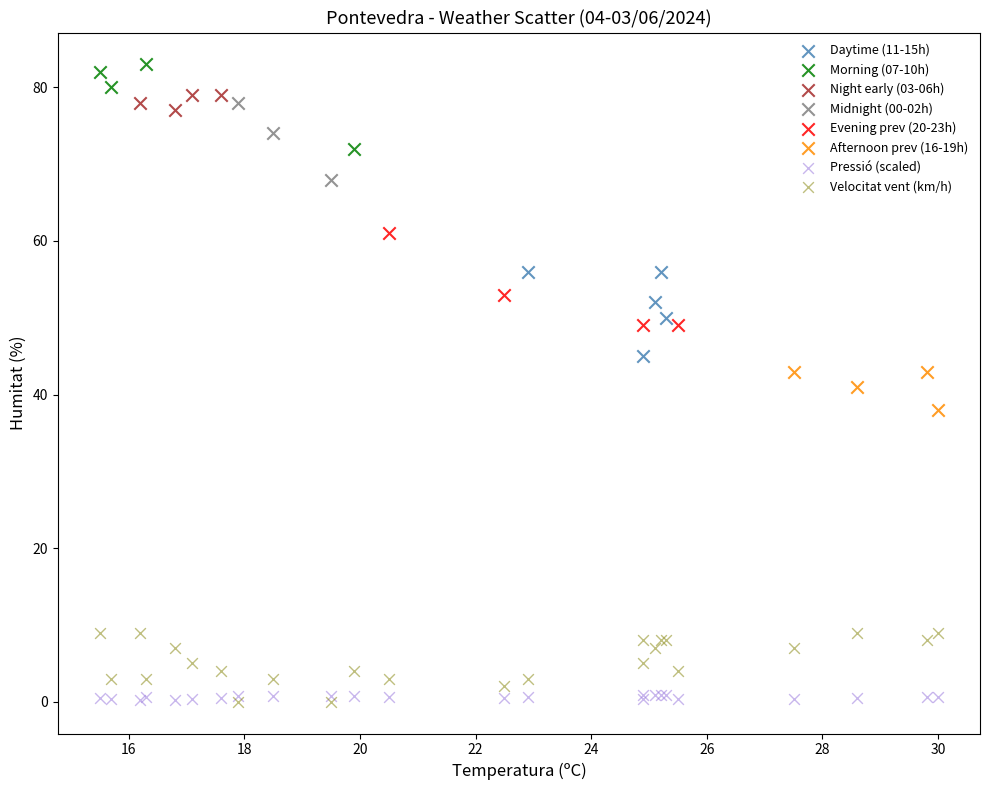

Which series reaches the maximum Y coordinate?

Morning (07-10h)